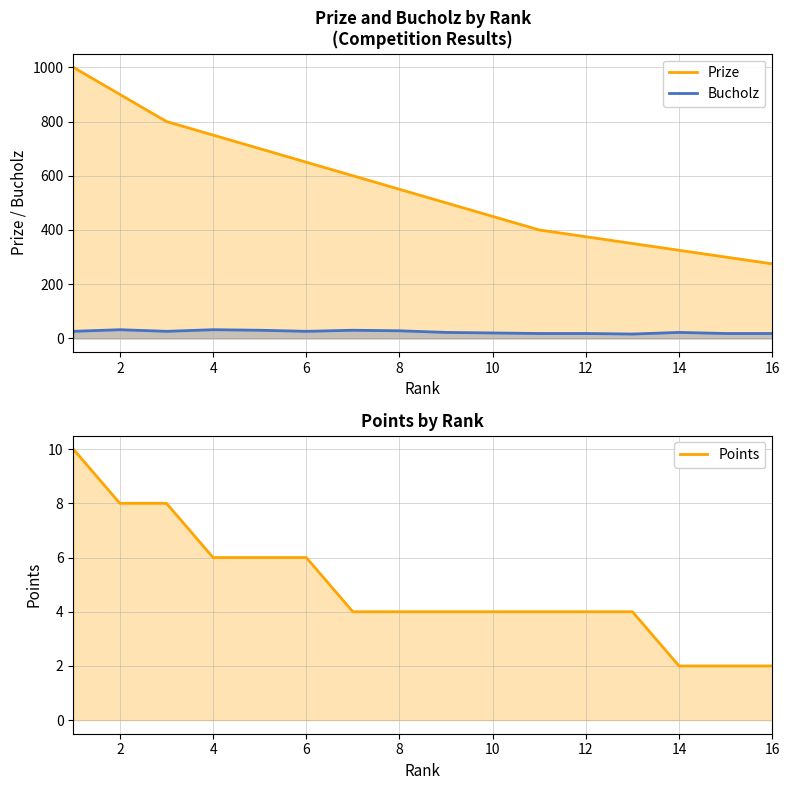

The value of Prize at 14 is 137. True or false?

False